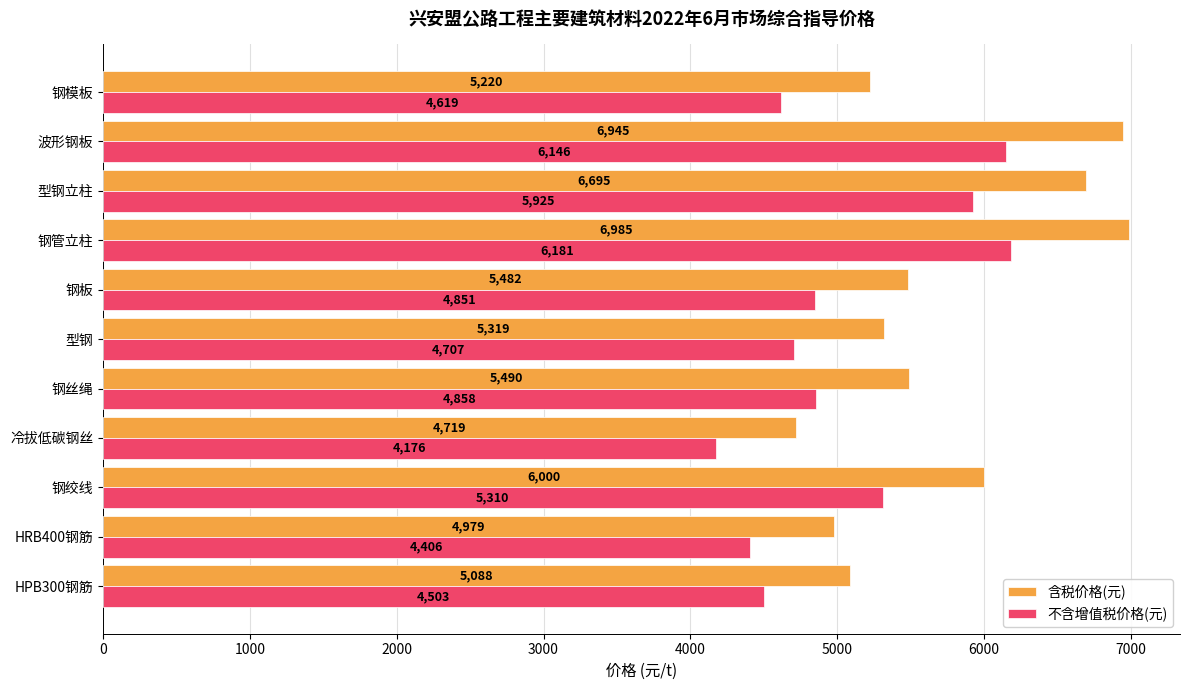

Is it true that 不含增值税价格(元) equals 4858 at 钢丝绳?

True